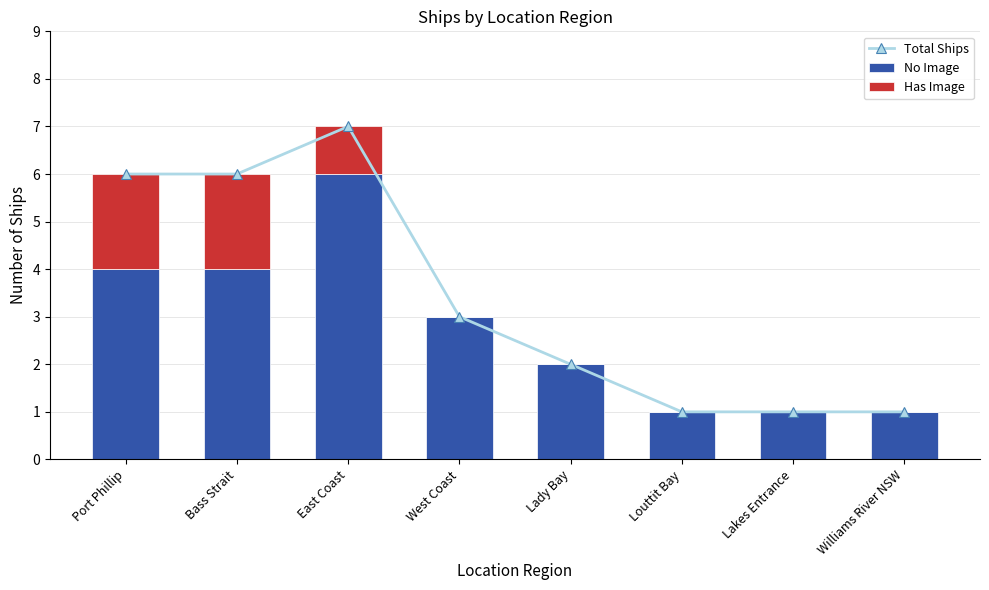

Rank the series by their maximum value, from highest to lowest.

Total Ships, No Image, Has Image